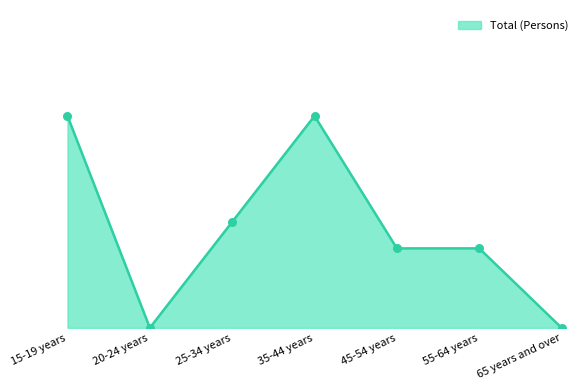

Which has a higher value, 55-64 years or 20-24 years?

55-64 years